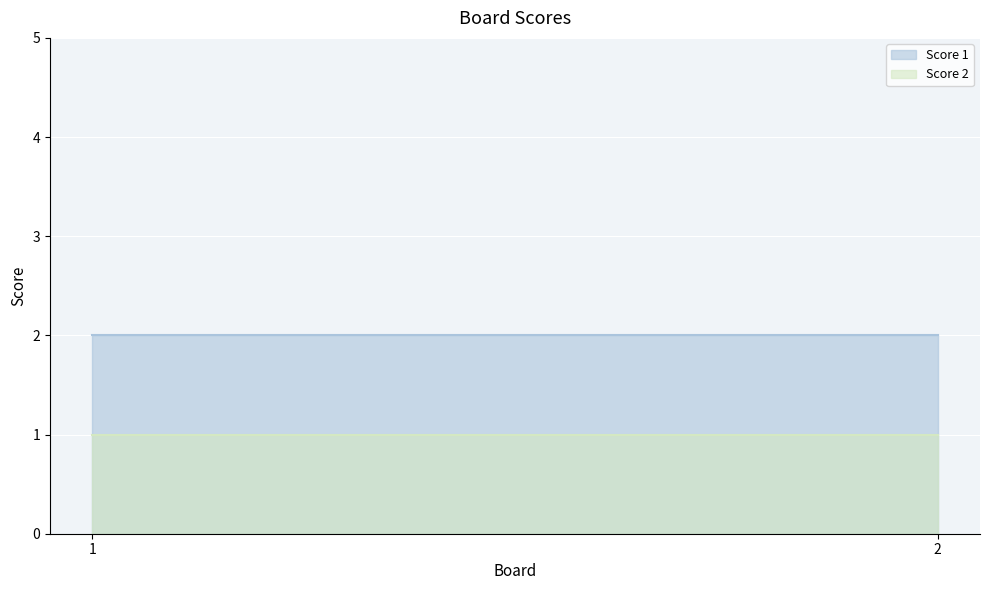

What is the spread (max minus min) of values at 2?

1